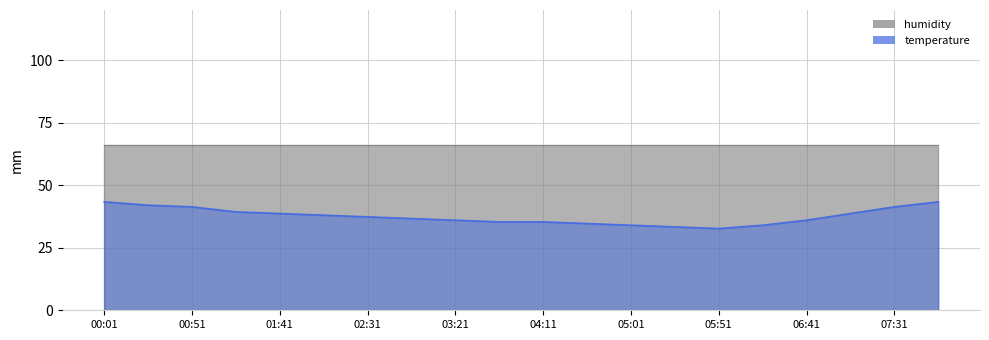

True or false: there are more than 0 points higher than both neighbors.

False